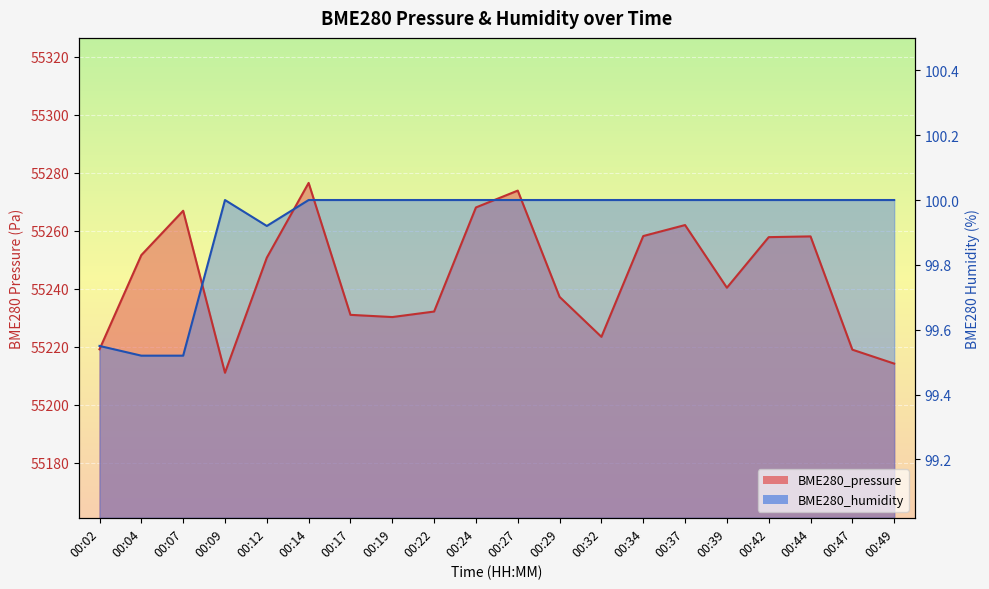

Does the chart display data point markers on the line(s)?

No